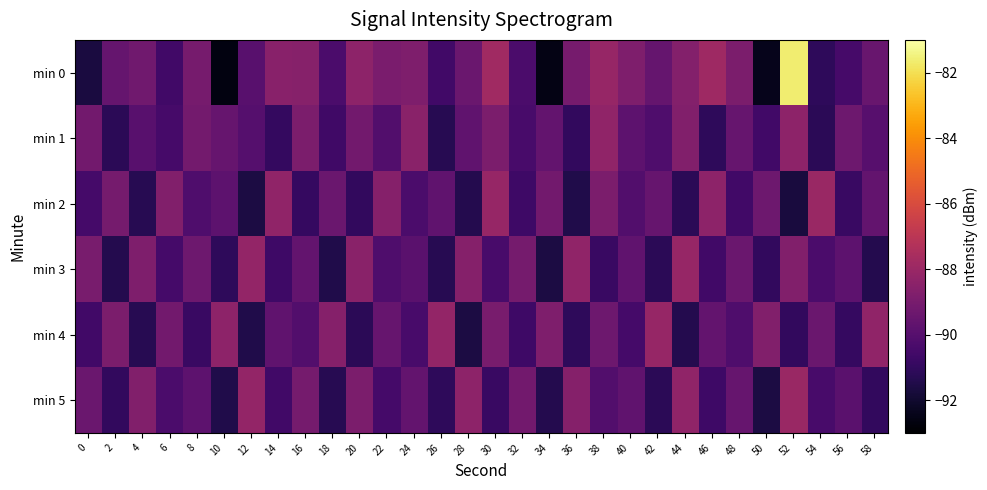

Rank the series by their maximum value, from highest to lowest.

min 0, min 2, min 5, min 3, min 4, min 1